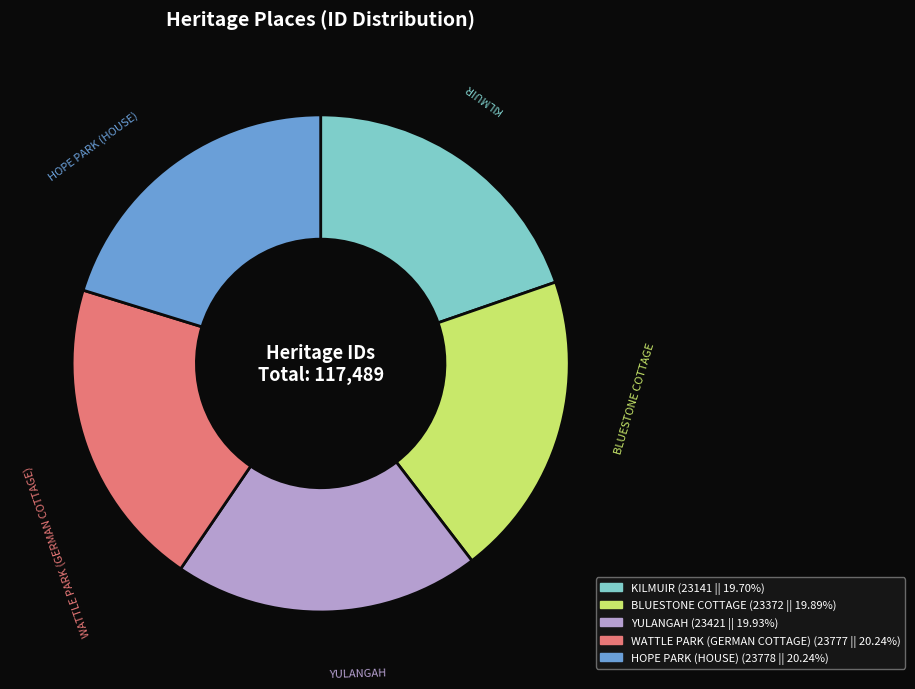

Approximately how many times larger is the value at KILMUIR (23141 || 19.70%) compared to BLUESTONE COTTAGE (23372 || 19.89%)?

1.0